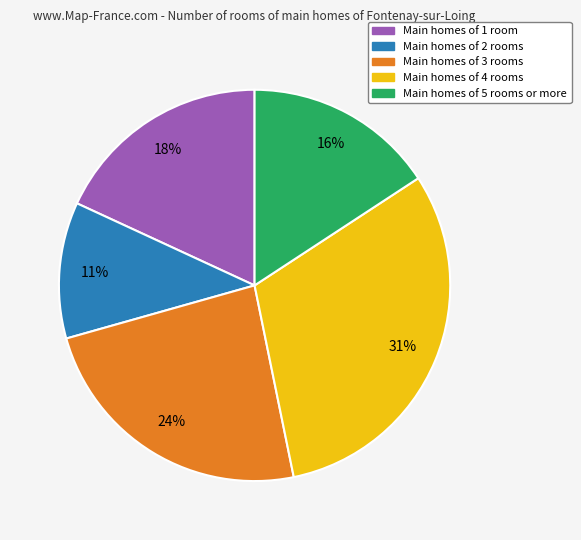

Is there any slice that represents more than half of the pie?

No